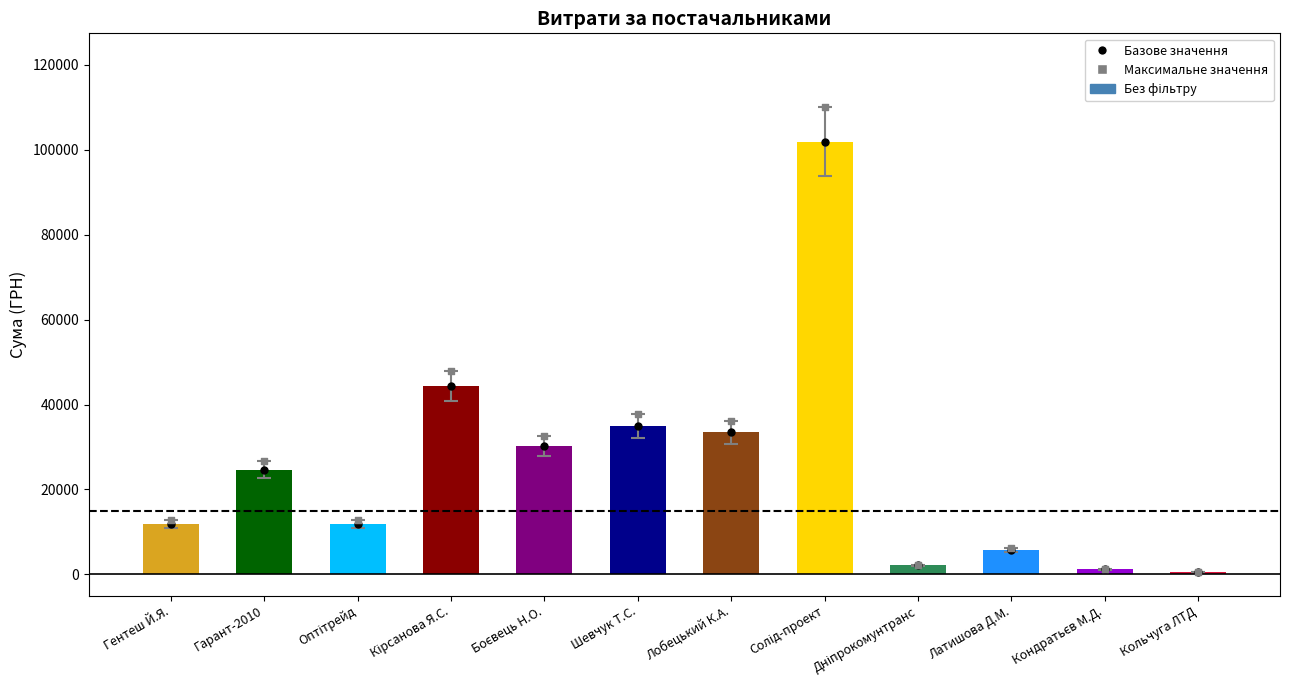

Which series contains the highest Y value?

Максимальне значення